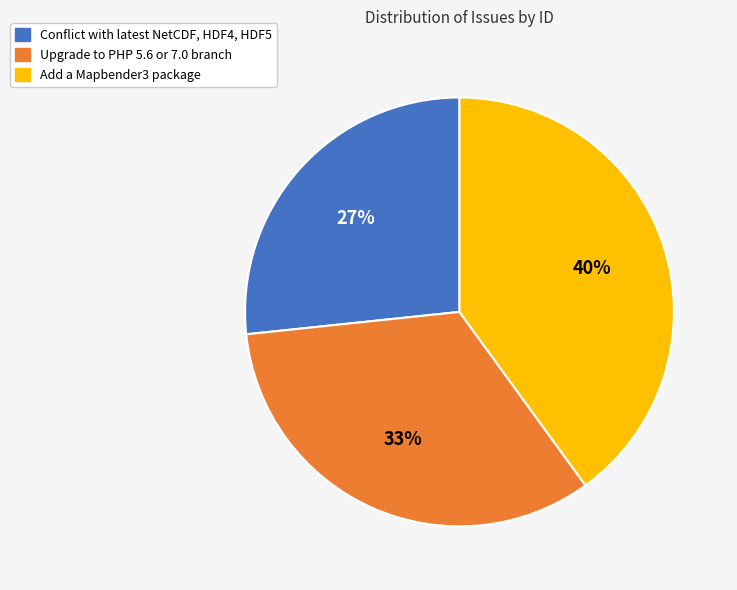

What percentage is the Conflict with latest NetCDF, HDF4, HDF5 slice, to the nearest percent?

27%